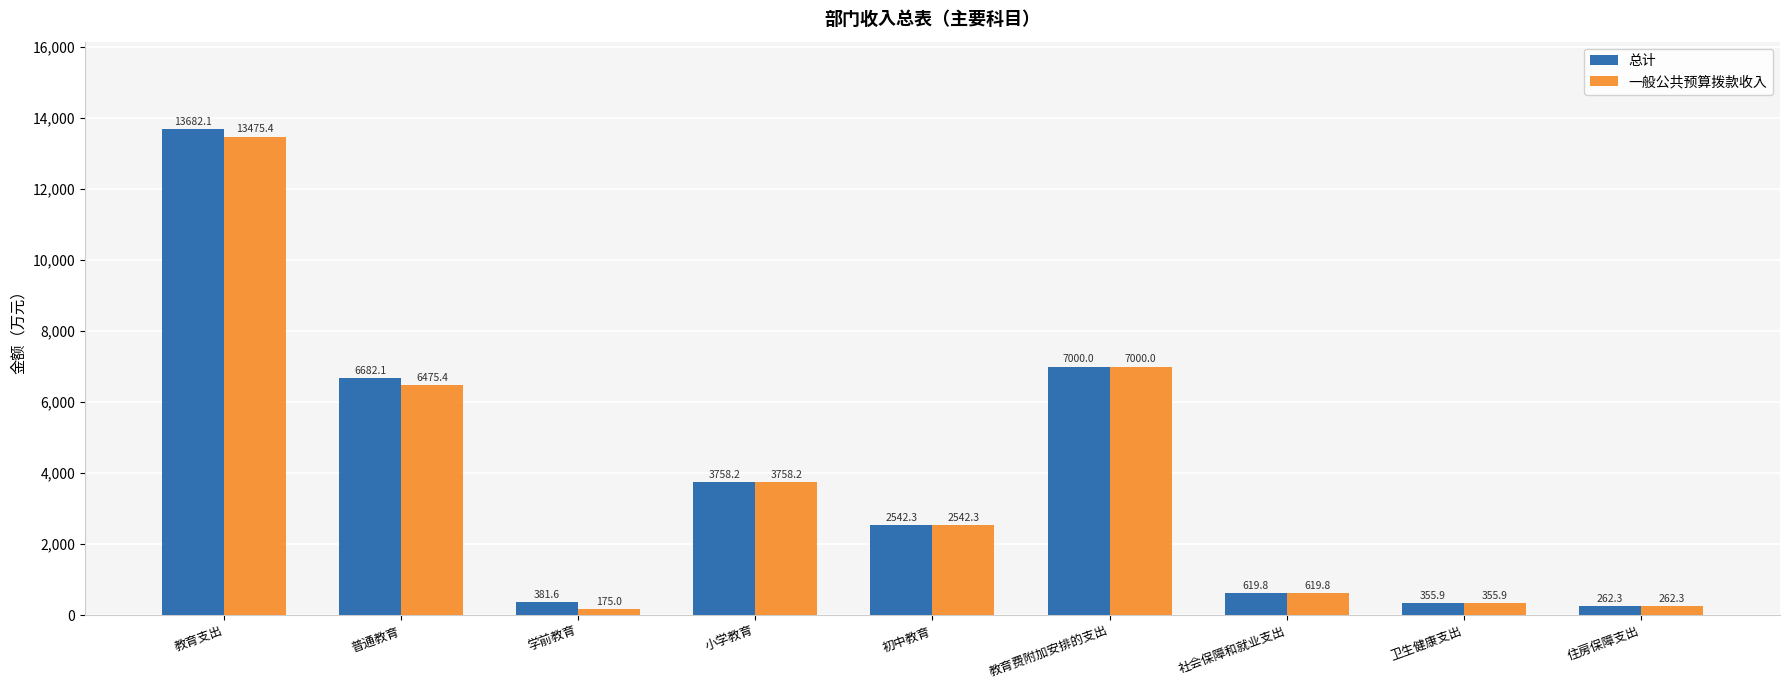

What is the difference between the 一般公共预算拨款收入 values at 住房保障支出 and 学前教育?

87.3